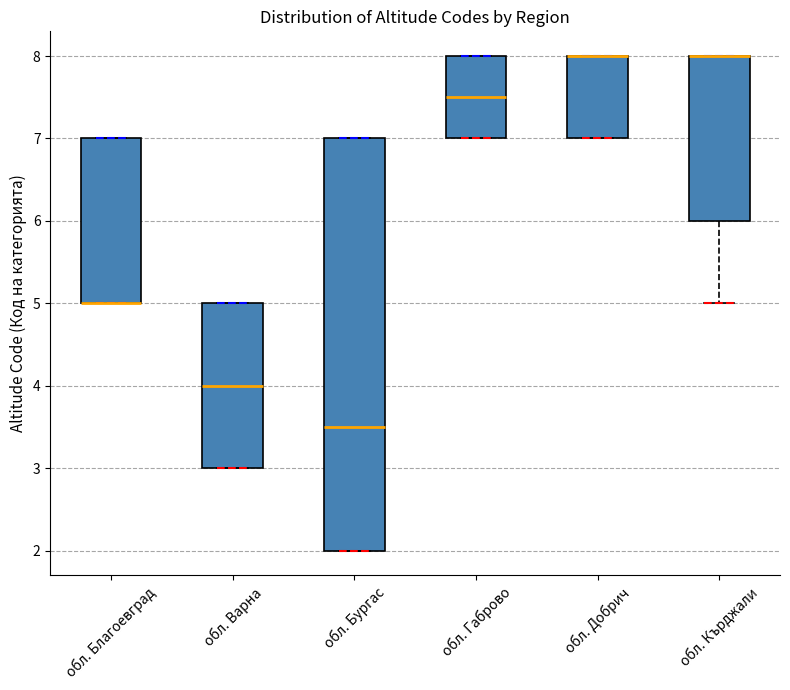

Reading left to right, transcribe this box plot: for each box, give where its median line is, the range the box spans, and where its two whiskers end, as read against the y-axis. The values are not printed on the chart, so give them approximately, as read against the axis.

обл. Благоевград: median 5.0 (drawn on the box's lower edge), box 5.0 to 7.0, whiskers 5.0 to 7.0
обл. Варна: median 4.0, box 3.0 to 5.0, whiskers 3.0 to 5.0
обл. Бургас: median 3.5, box 2.0 to 7.0, whiskers 2.0 to 7.0
обл. Габрово: median 7.5, box 7.0 to 8.0, whiskers 7.0 to 8.0
обл. Добрич: median 8.0 (drawn on the box's upper edge), box 7.0 to 8.0, whiskers 7.0 to 8.0
обл. Кърджали: median 8.0 (drawn on the box's upper edge), box 6.0 to 8.0, whiskers 5.0 to 8.0